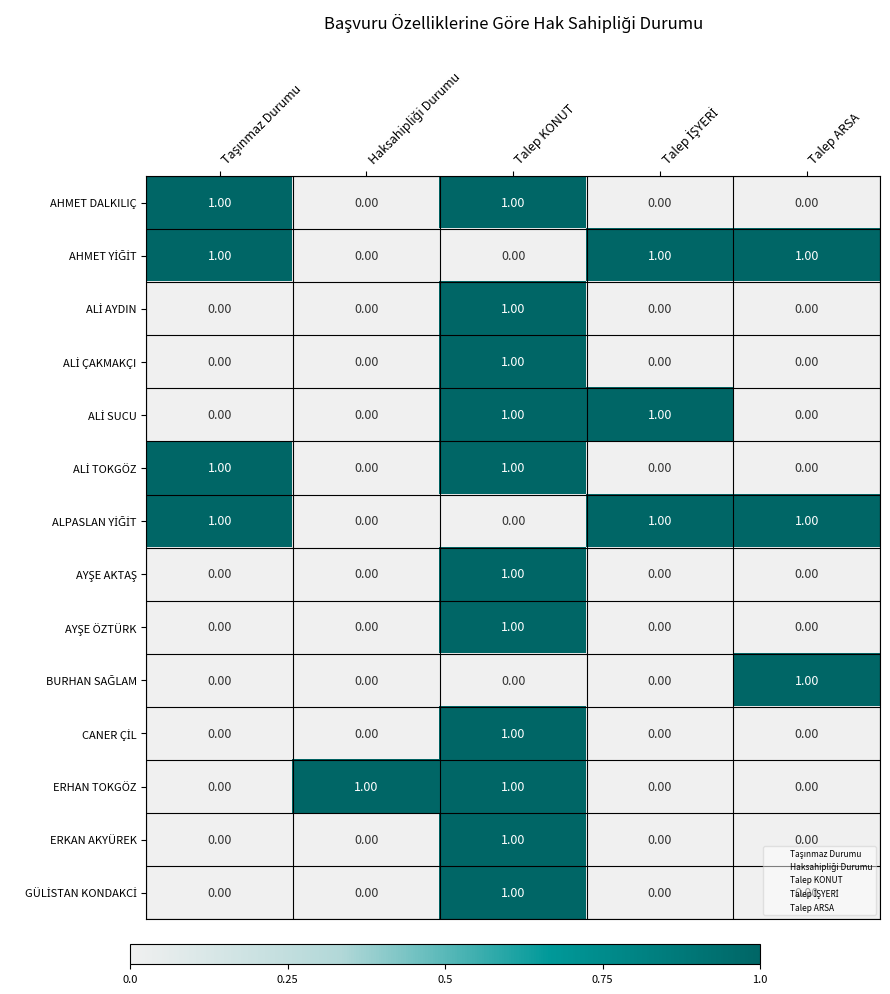

At which category is the sum across all series the highest?

Talep KONUT